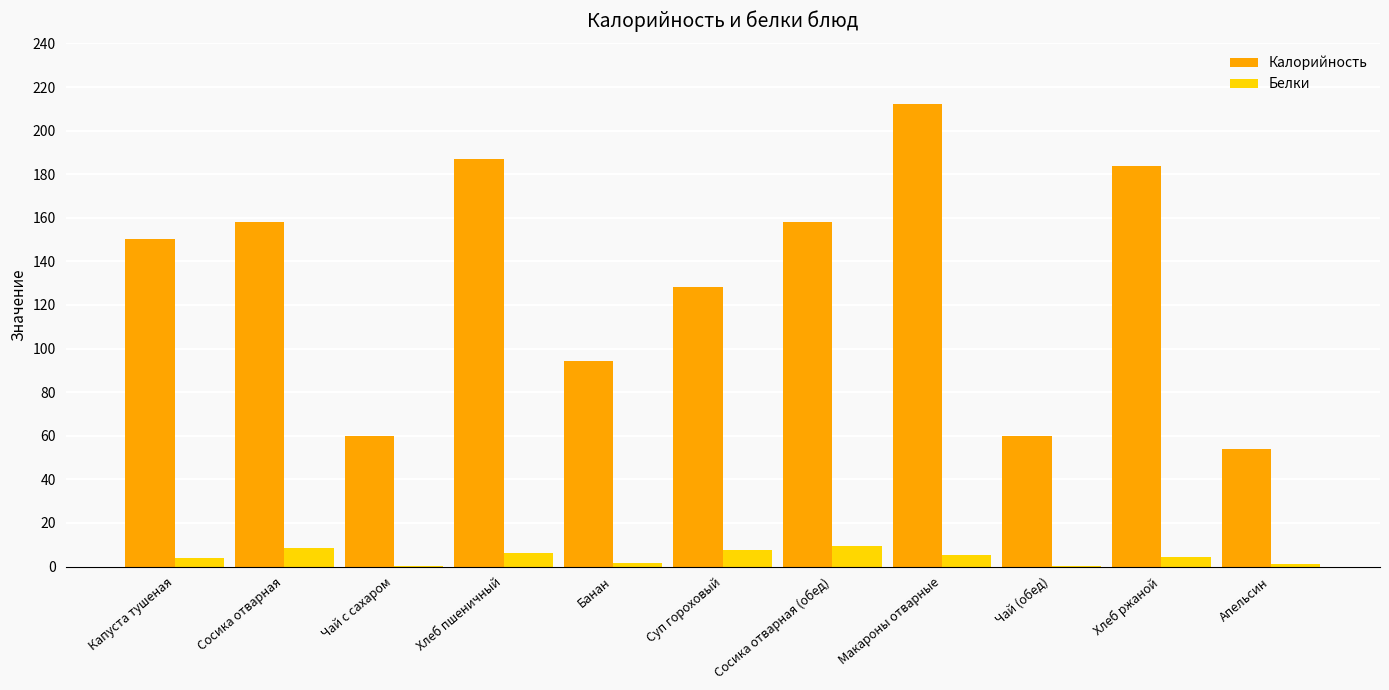

Which series has the largest total across all categories?

Калорийность